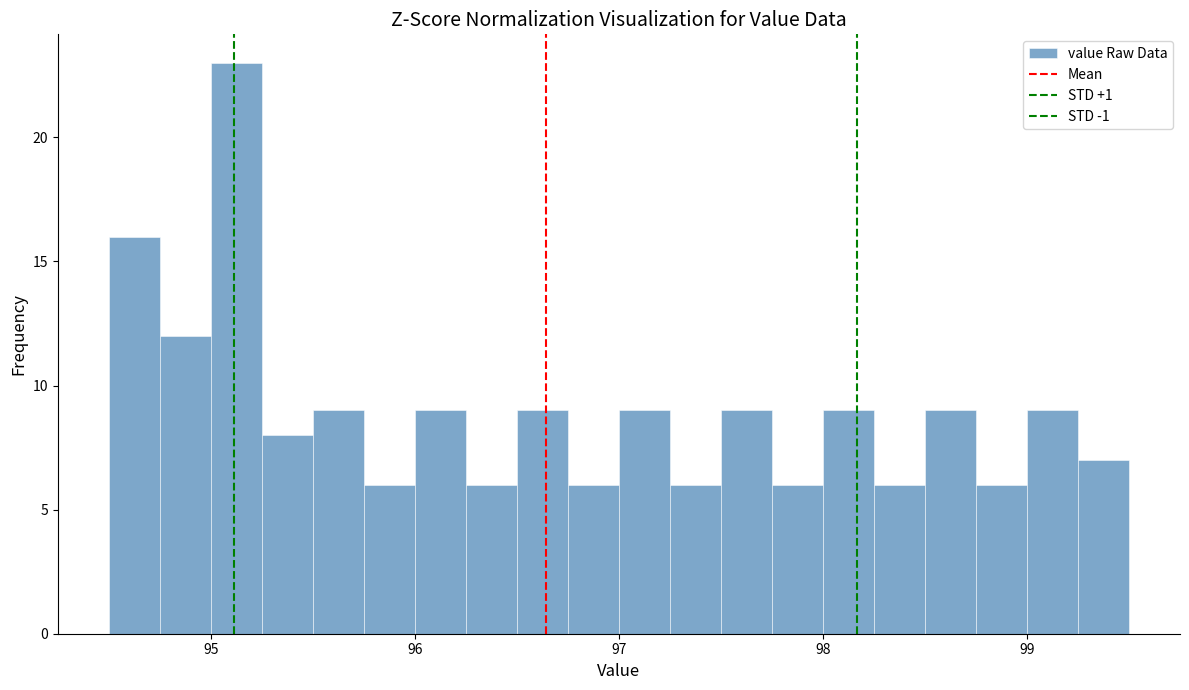

Around what value on the x-axis is the tallest bar? Give the approximate position of its centre, as read against the axis.

95.1